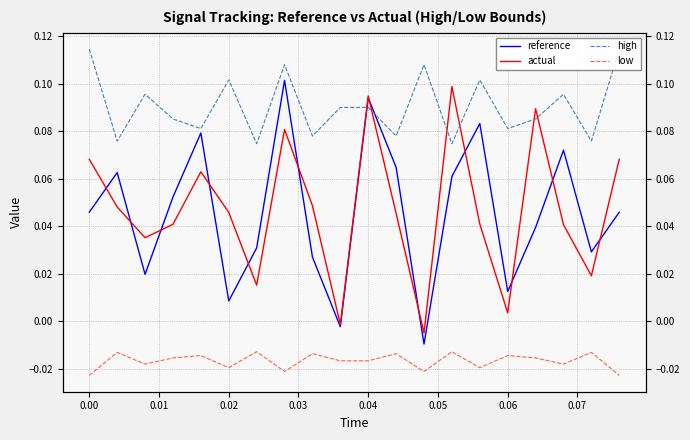

What is the value of the high point at the 14th from the left?

0.1